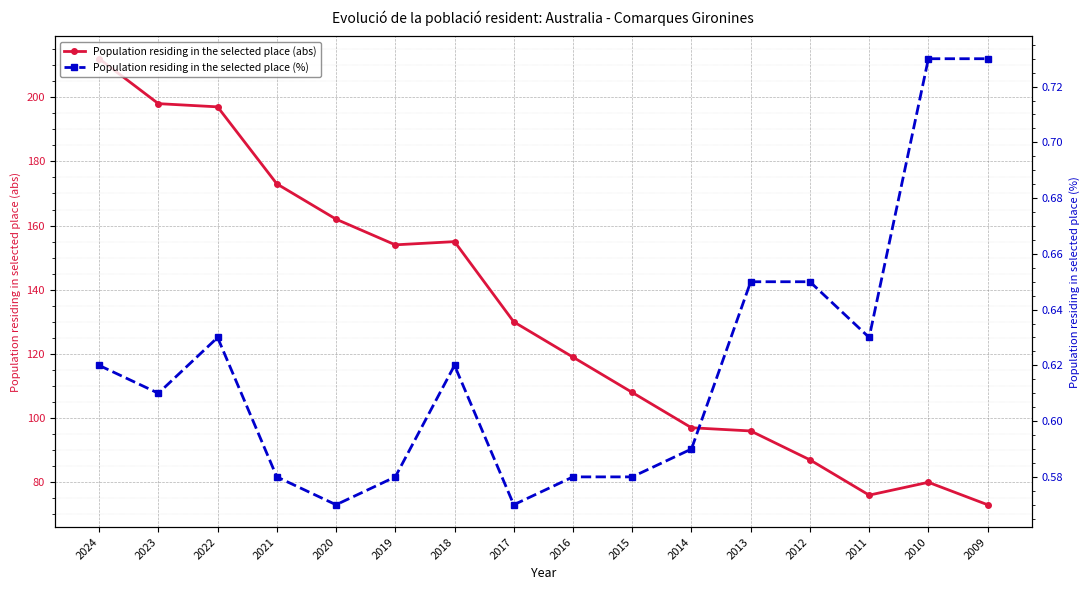

At 2020, list the series in order from largest to smallest.

Population residing in the selected place (abs), Population residing in the selected place (%)